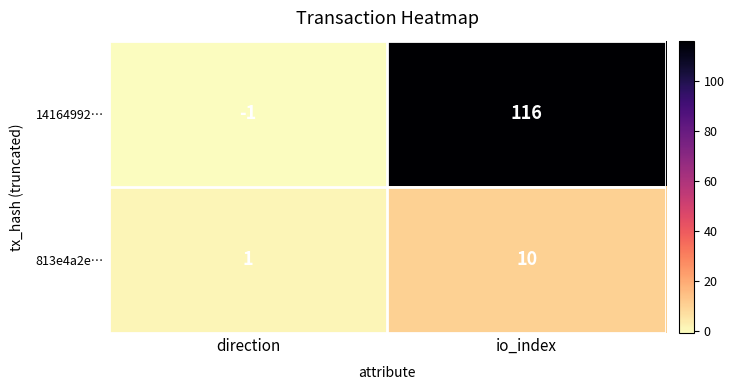

How many values in the 14164992… series are below 116?

1